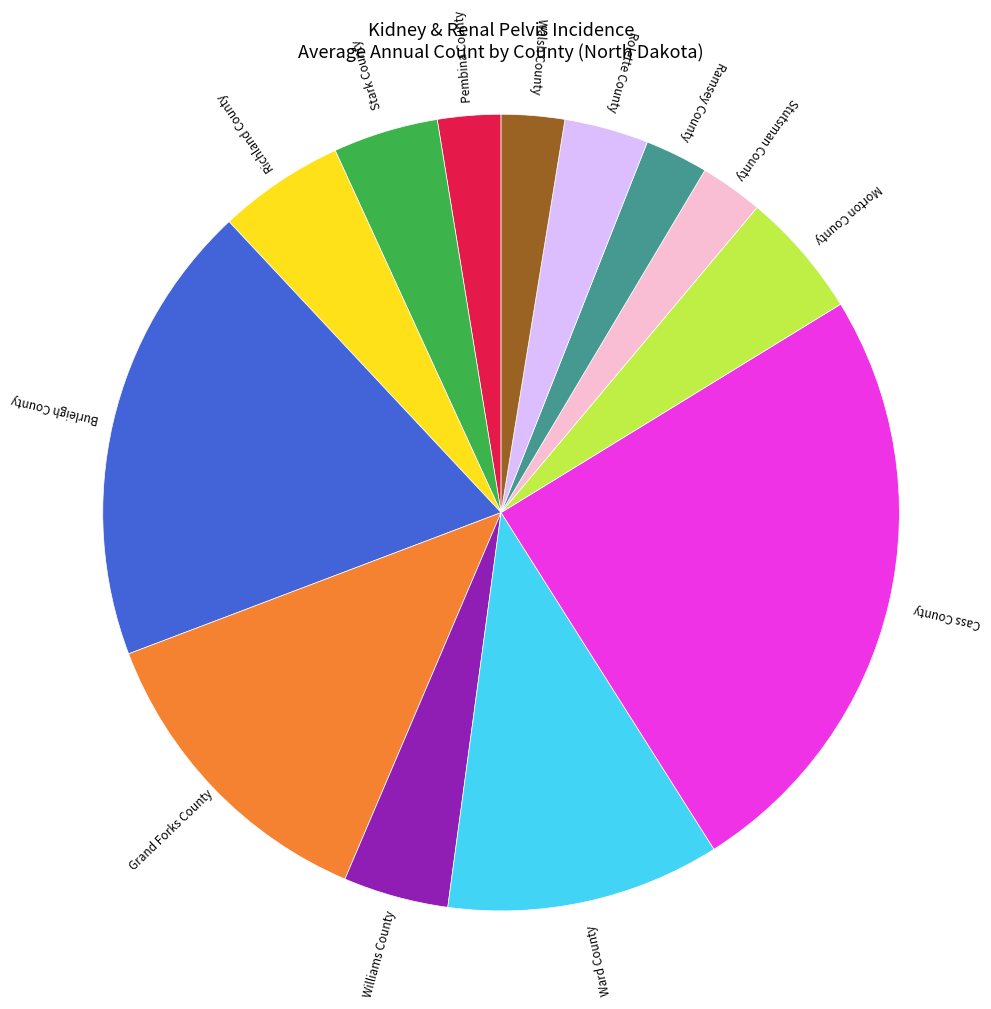

Is there any slice that represents more than half of the pie?

No